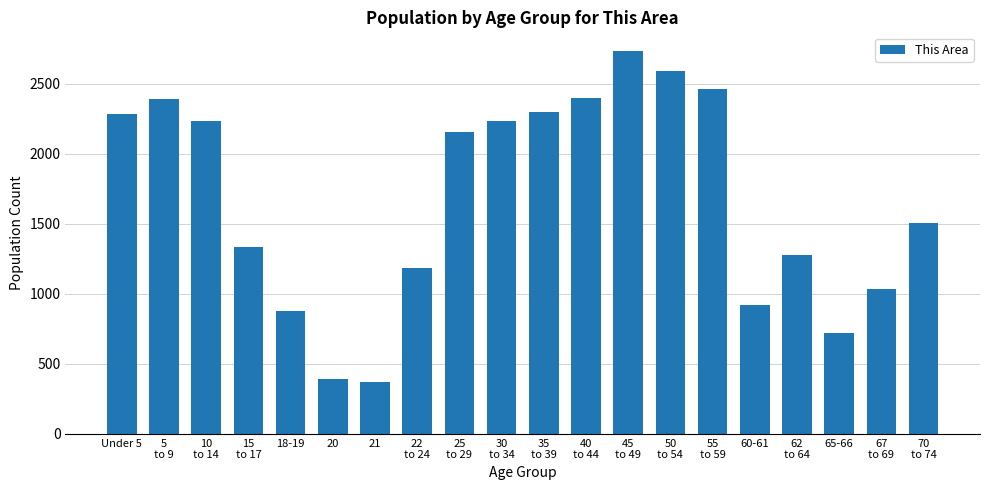

What is the average value?

1670